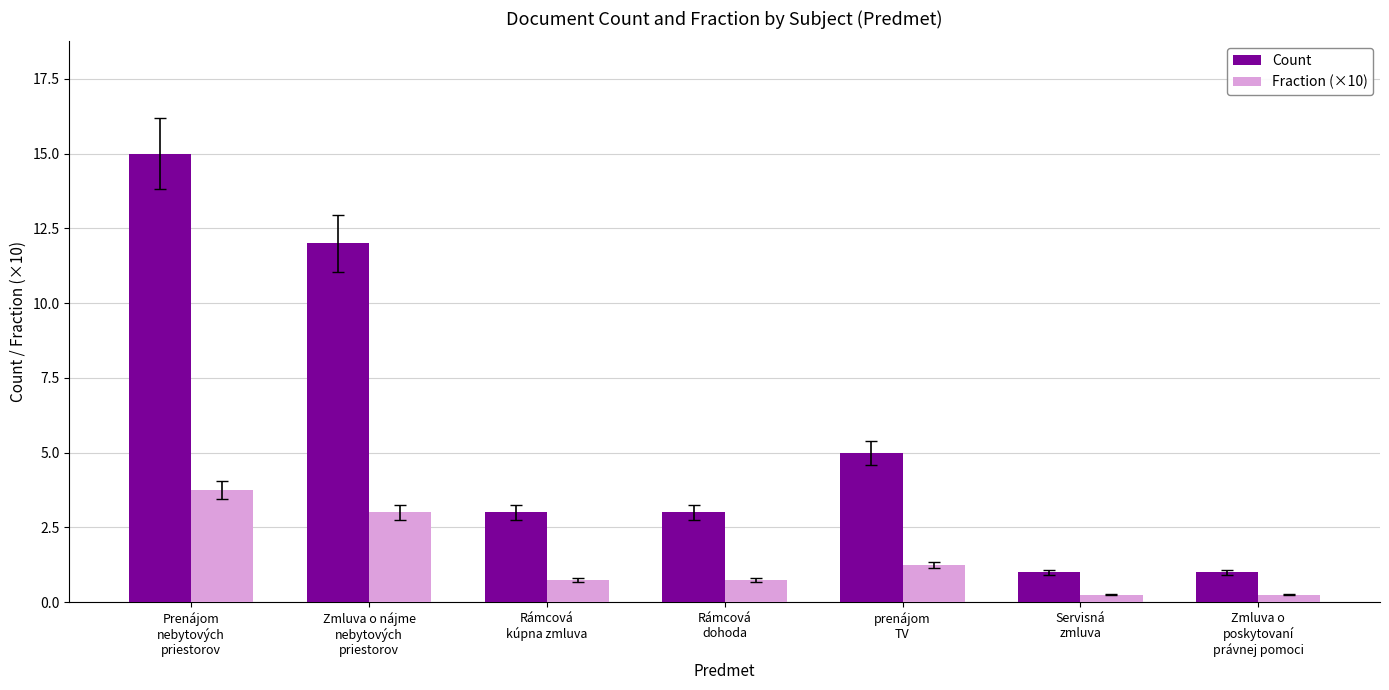

Is it true that Count equals 1.6 at Rámcová
kúpna zmluva?

False